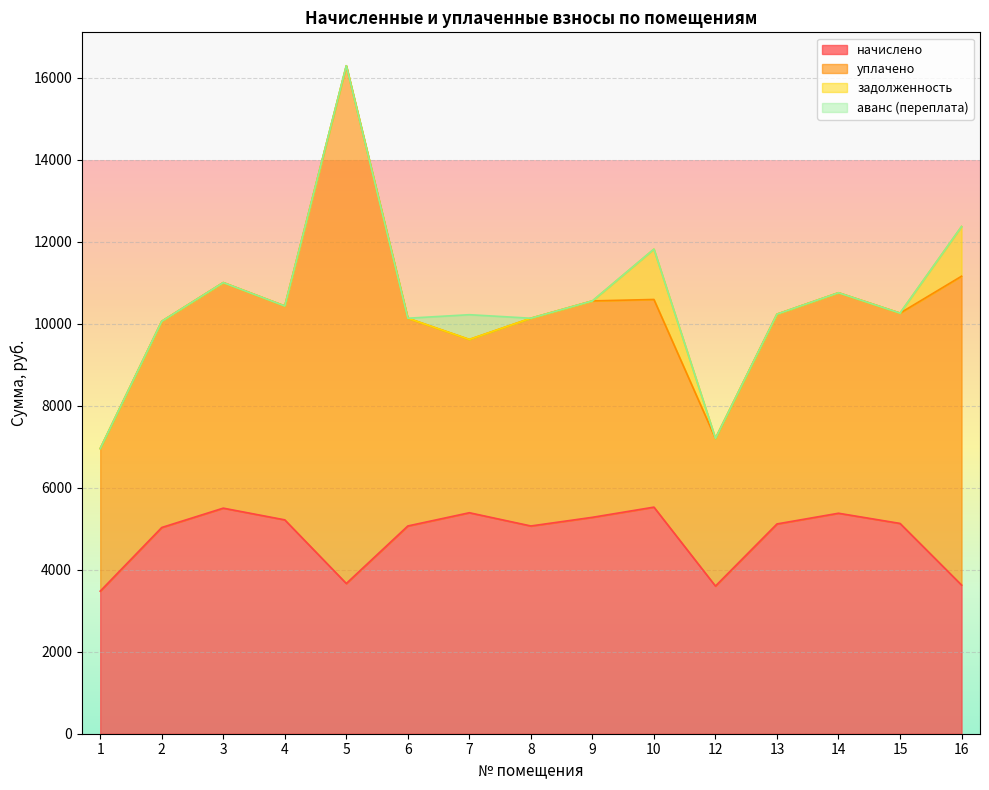

True or false: начислено and аванс (переплата) intersect in this chart.

False